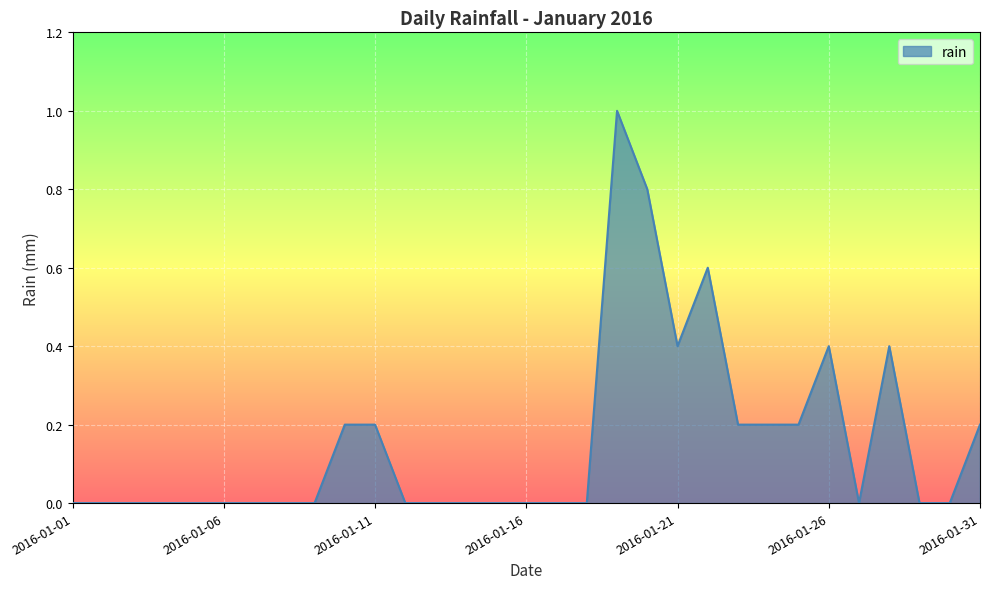

What is the maximum value shown in the chart?

1.0